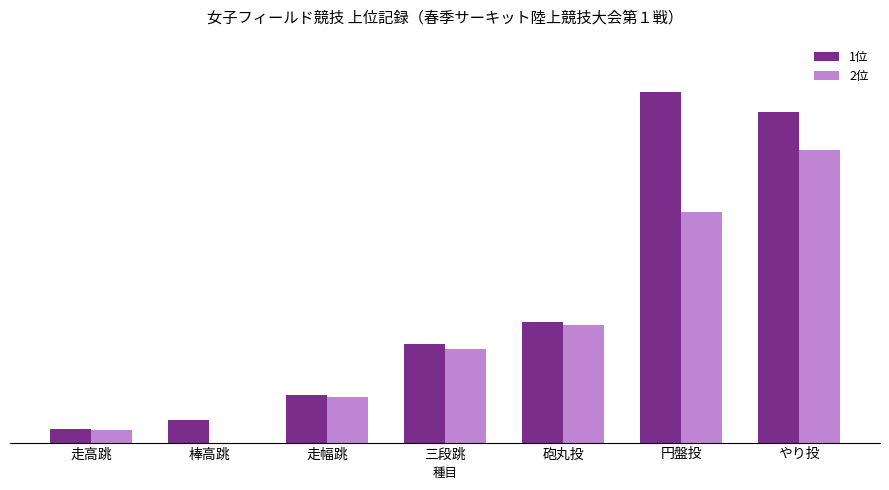

What are all the series names shown in the legend?

1位, 2位